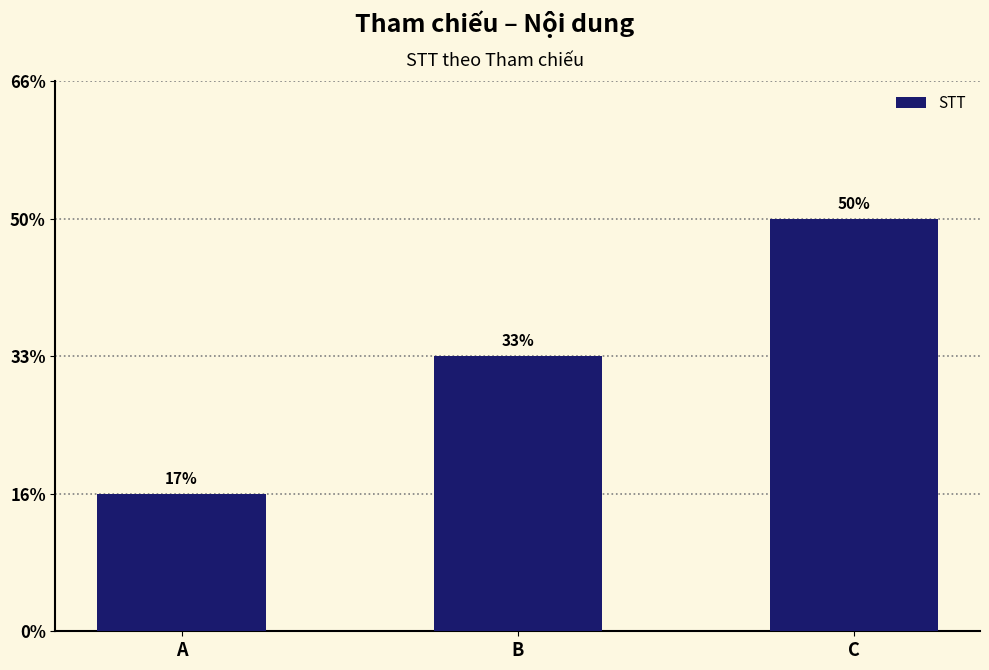

The chart shows a value of 4 at B. True or false?

False